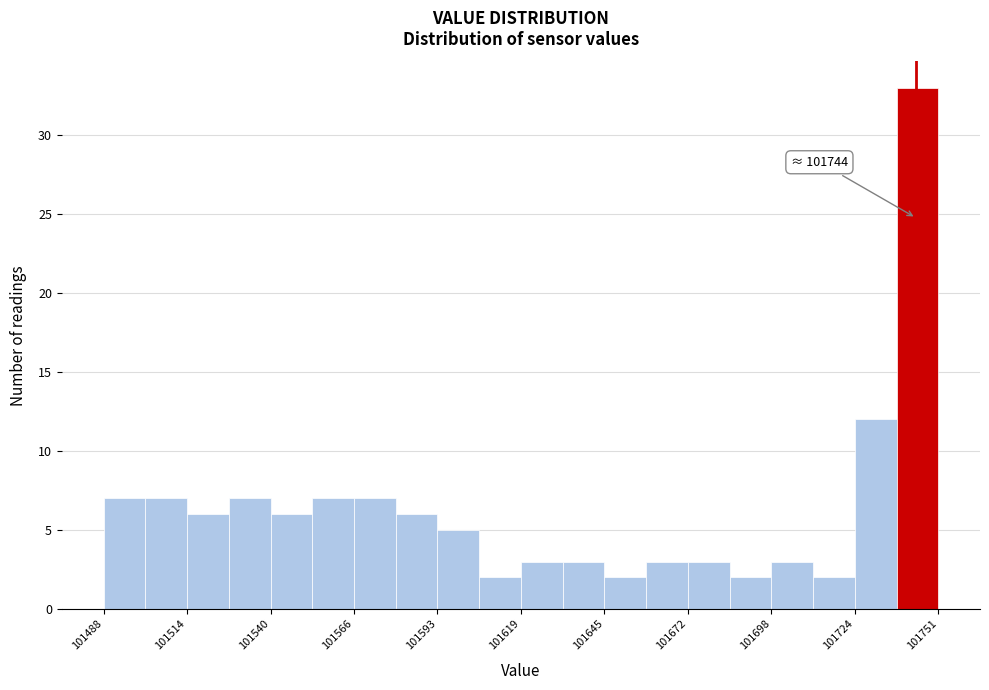

Read against the x-axis, roughly where is the centre of the tallest bar?

101745